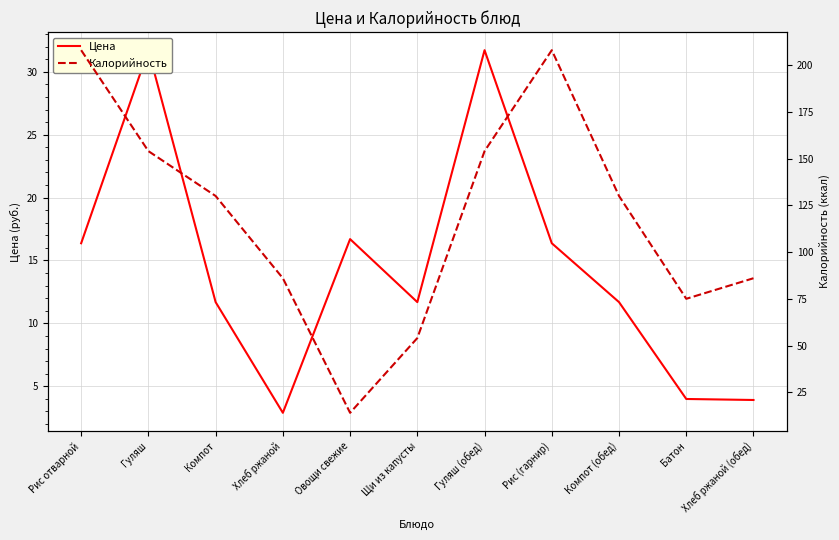

At which category does Цена reach its first local valley?

Хлеб ржаной